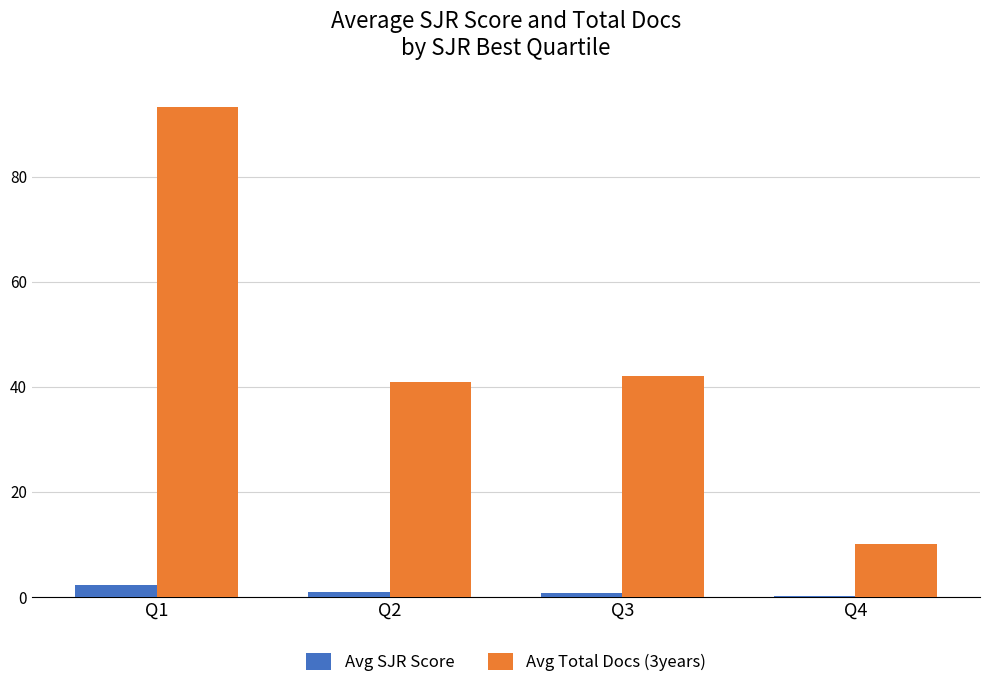

Does the chart contain stacked bars?

No